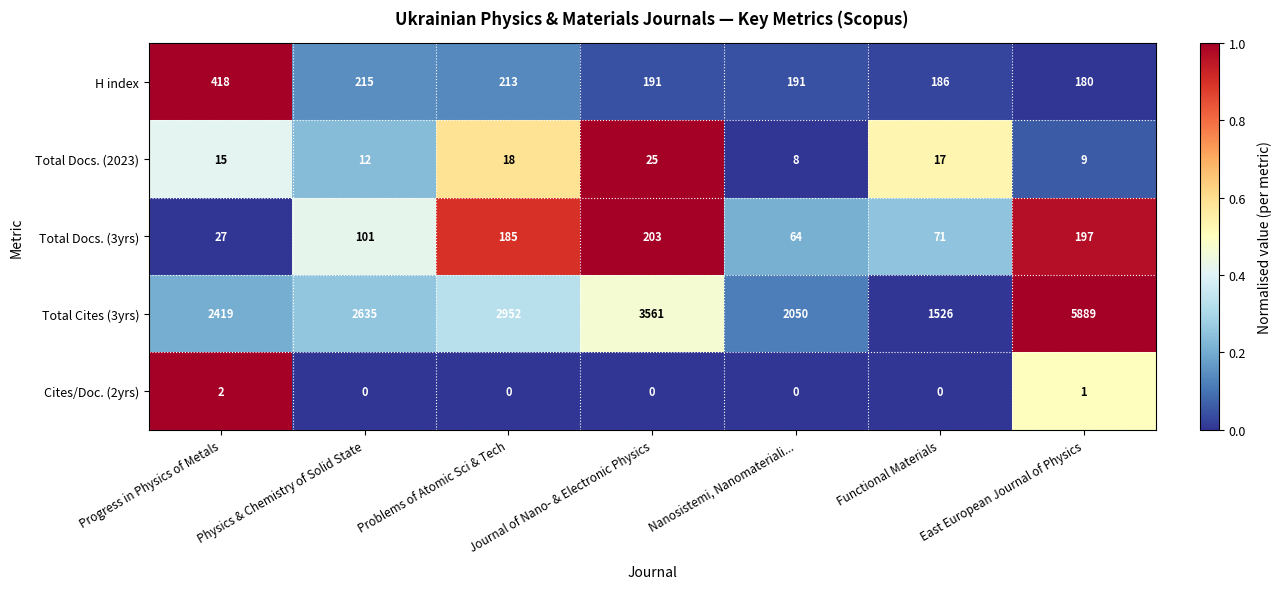

How many data points does each series have?

7